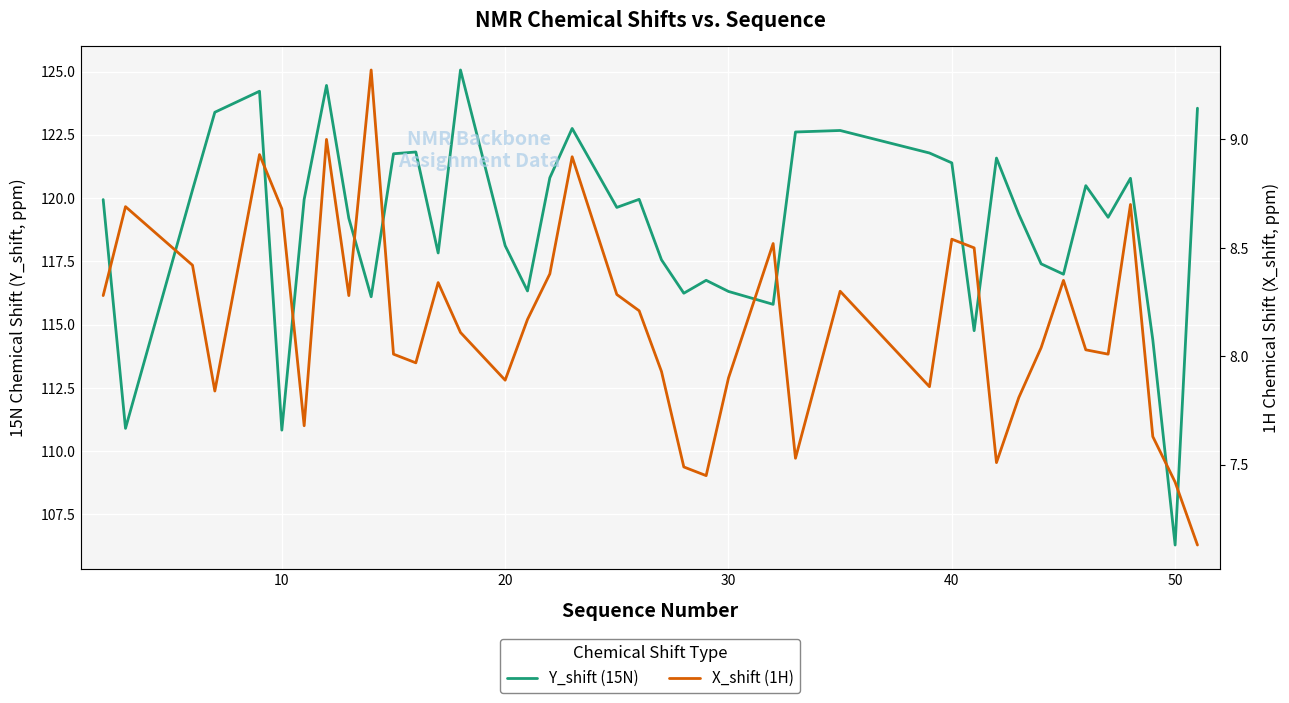

What is the value of the X_shift (1H) point at the 23rd from the left?

7.5